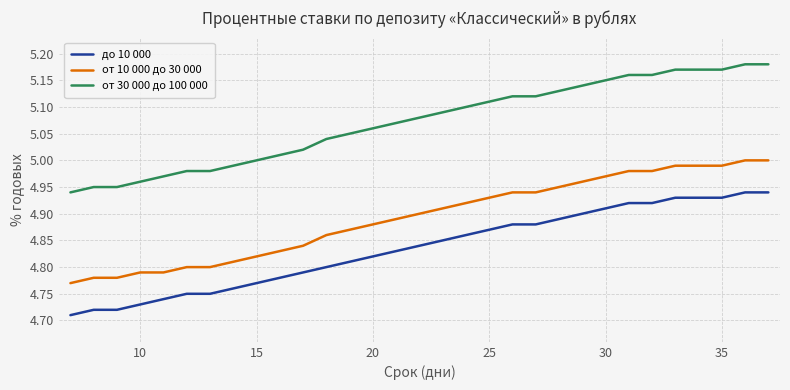

How many до 10 000 values are between 4 and 5?

31